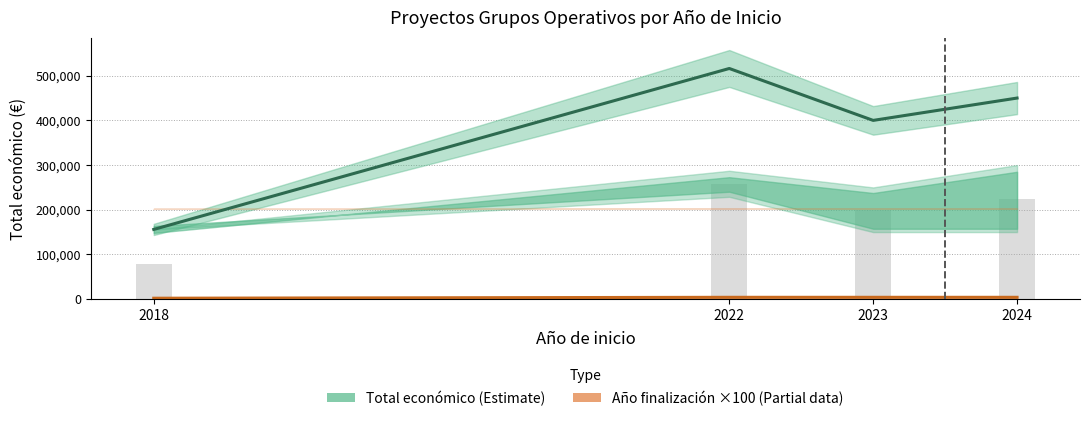

Rank the categories by Total económico (Estimate) value from highest to lowest.

2022, 2024, 2023, 2018